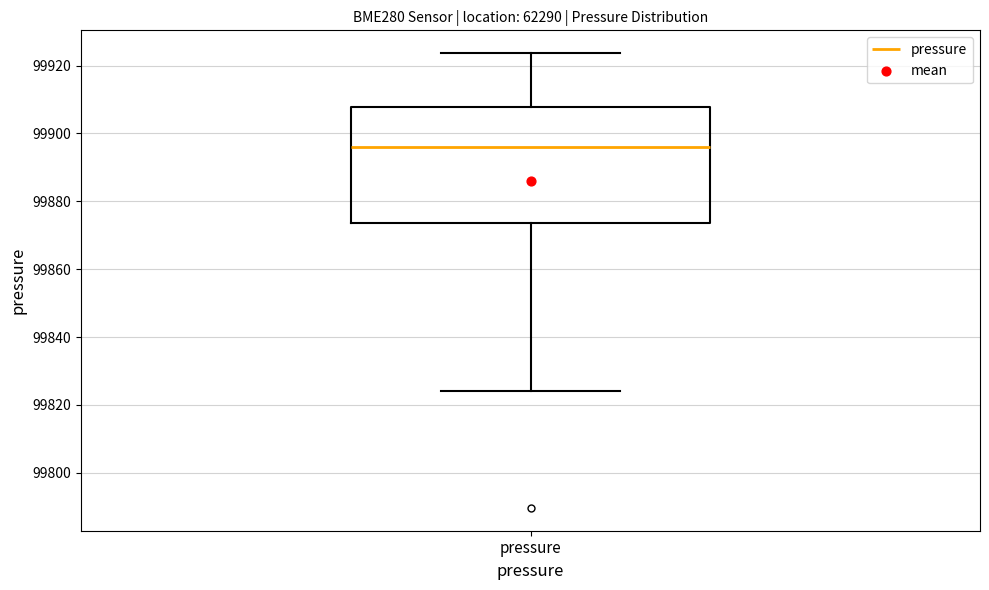

Where does the lower whisker of the box for pressure end on the y-axis? The values are not printed on the chart, so give them approximately, as read against the axis.

99824